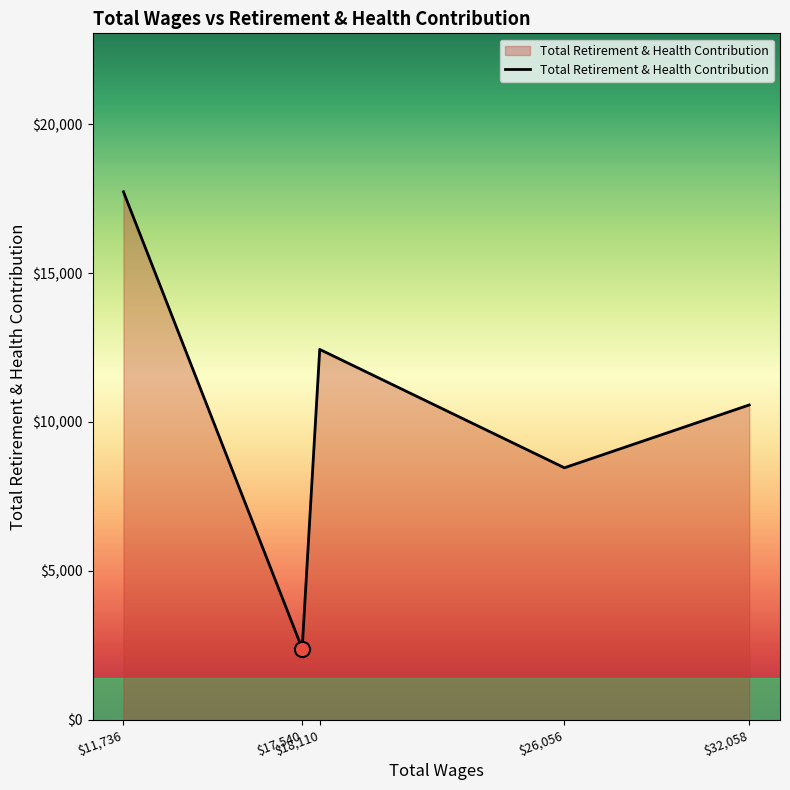

What is the maximum value shown in the chart?

17728